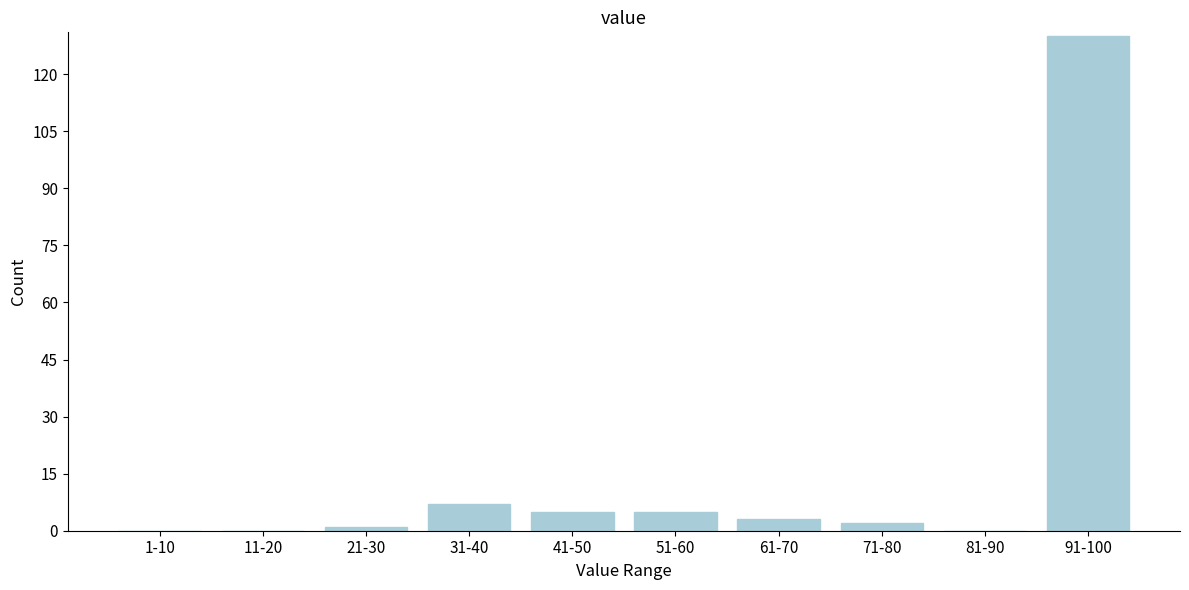

Reading left to right, transcribe all the data shown in this chart.

1-10=0	11-20=0	21-30=1	31-40=7	41-50=5	51-60=5	61-70=3	71-80=2	81-90=0	91-100=130